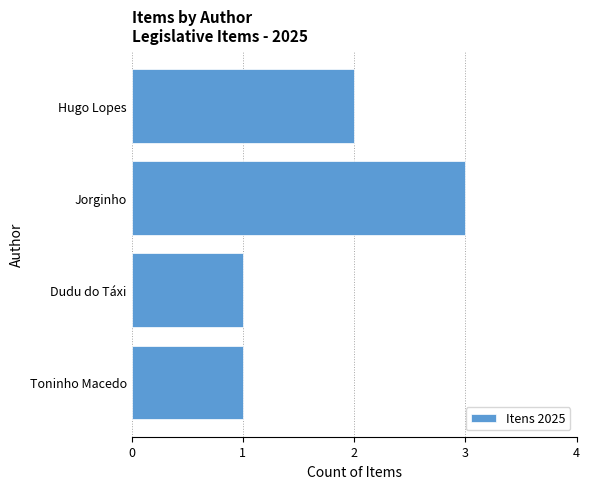

Reading bottom to top, list all the values displayed in this chart.

Toninho Macedo=1	Dudu do Táxi=1	Jorginho=3	Hugo Lopes=2